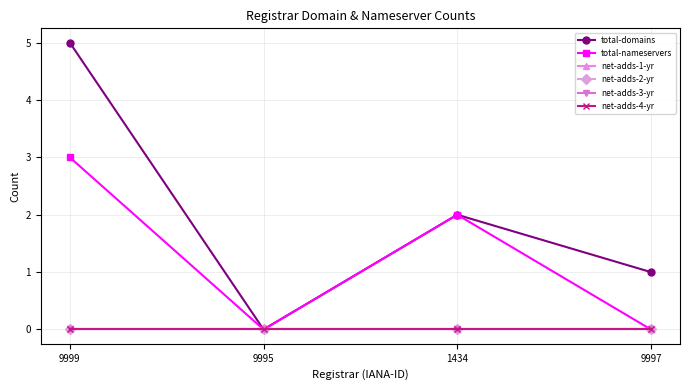

What is the maximum value for total-domains?

5